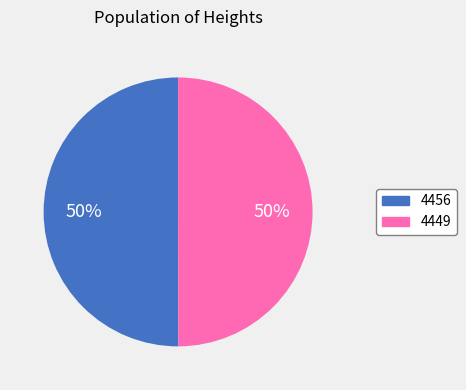

To the nearest percent, what is the combined percentage of 4456 and 4449?

100%